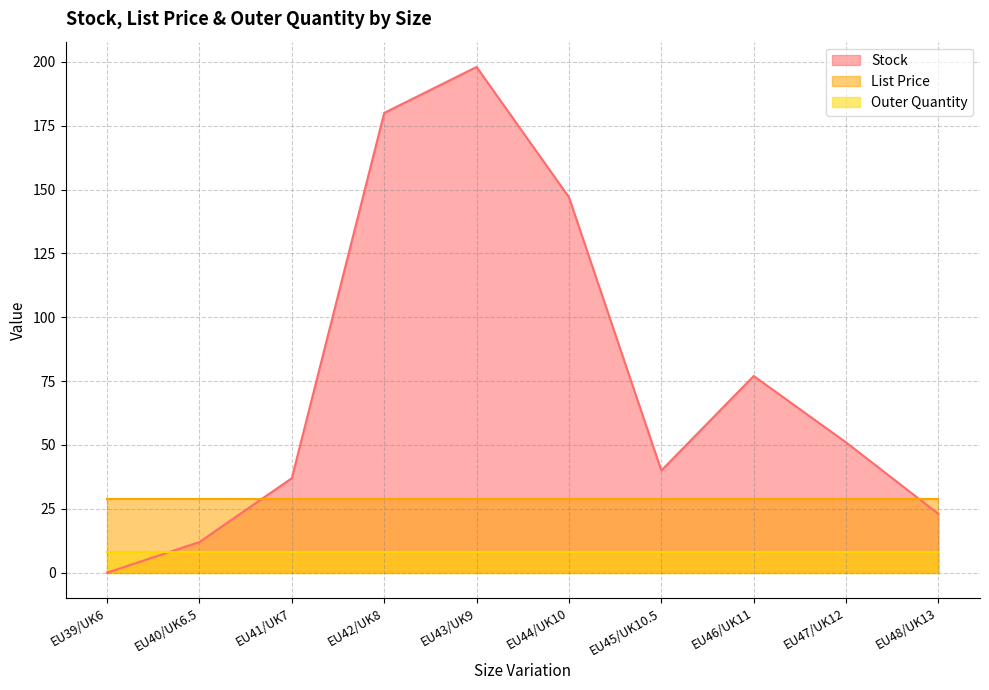

Does the chart have visible grid lines?

Yes